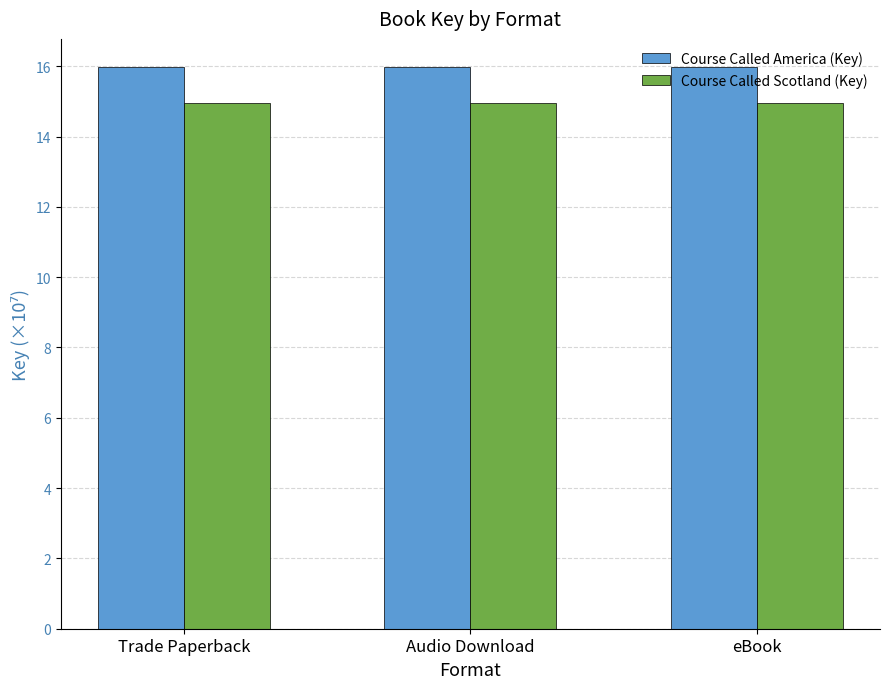

At how many categories does at least one series exceed 14?

3